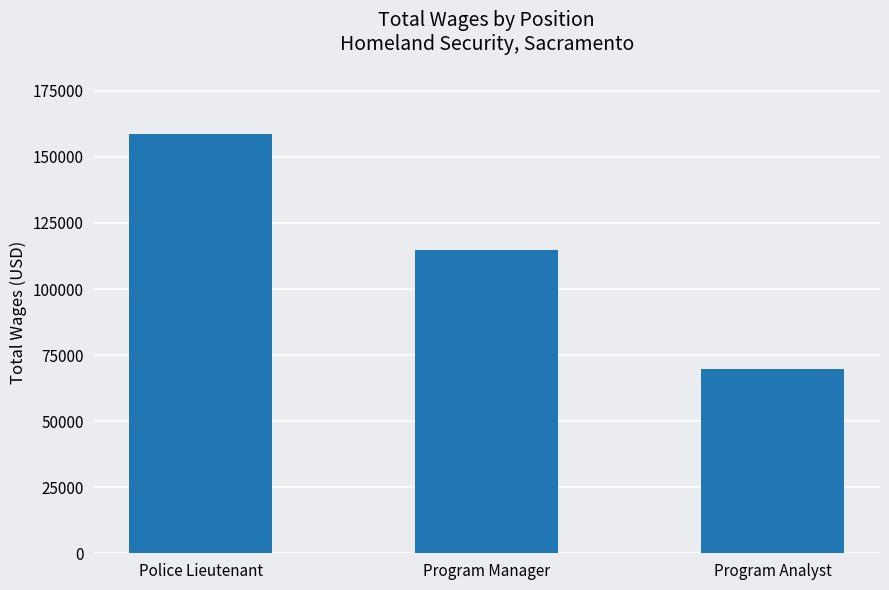

Count the number of categories in the chart.

3